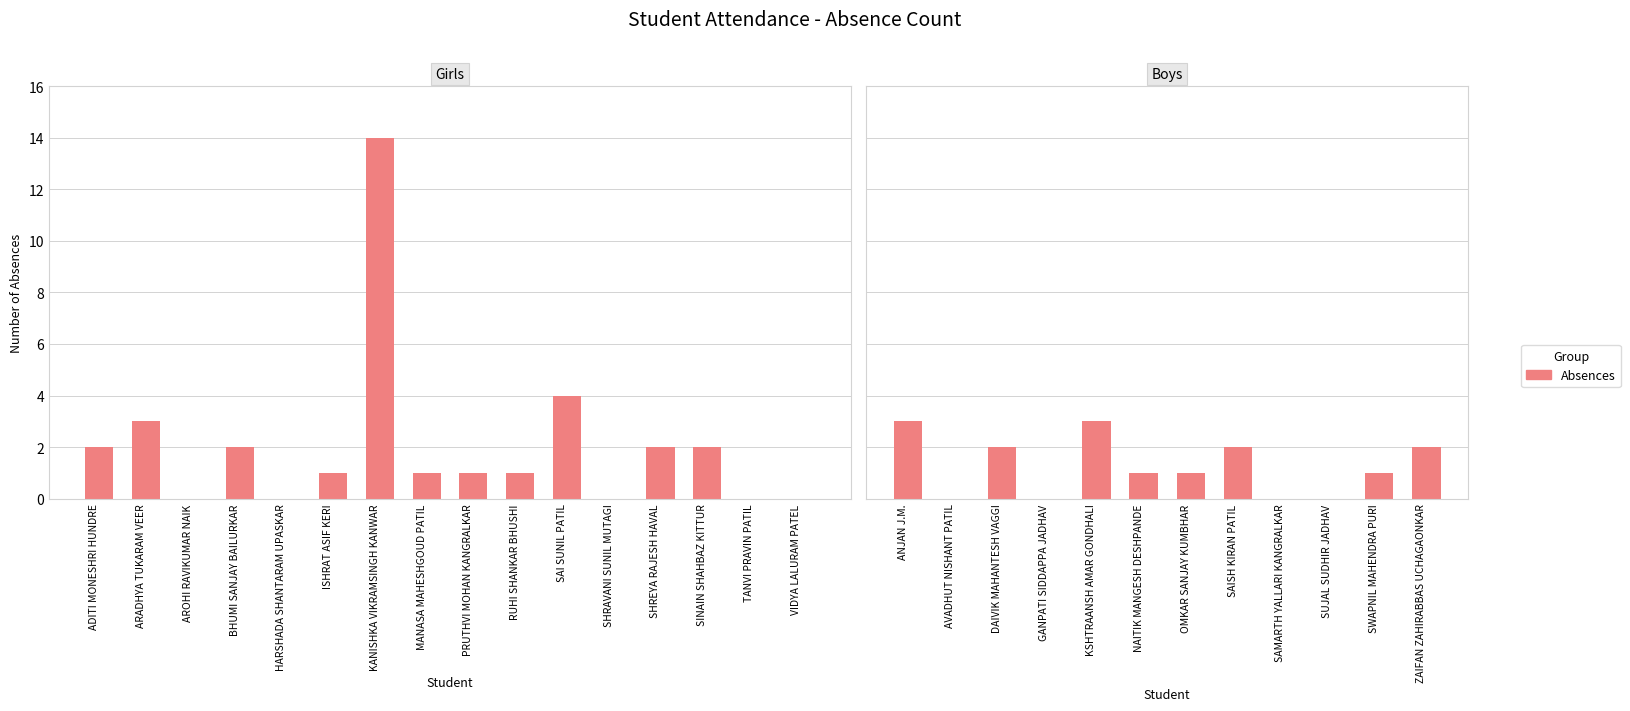

The value at SAMARTH YALLARI KANGRALKAR is 1. True or false?

False